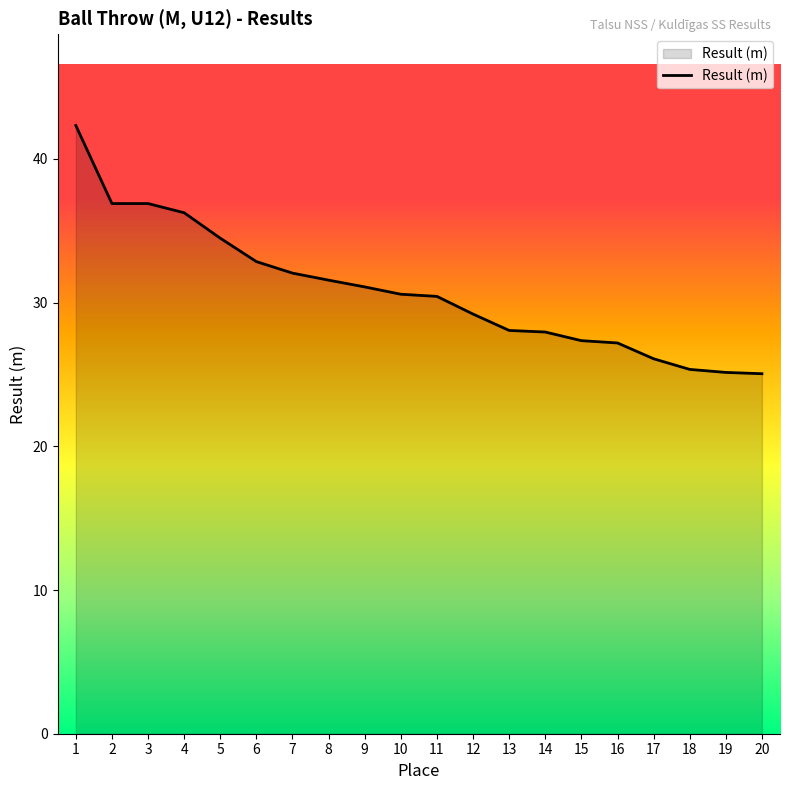

Where does the data first go above 30?

1